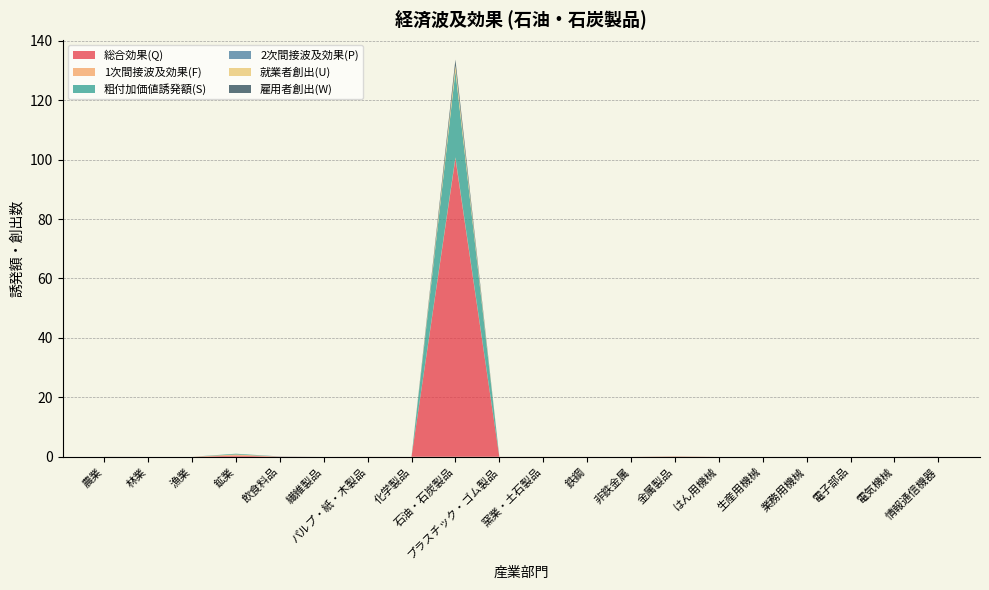

Reading right to left, what are all the values shown in this chart?

総合効果(Q): 0.0	0.0	0.0	0.0	0.0	0.0	0.1	0.0	0.0	0.0	0.0	100.4	0.0	0.0	0.0	0.1	0.4	0.0	0.0	0.0
1次間接波及効果(F): 0.0	0.0	0.0	0.0	0.0	0.0	0.1	0.0	0.0	0.0	0.0	0.4	0.0	0.0	0.0	0.0	0.4	0.0	0.0	0.0
粗付加価値誘発額(S): 0.0	0.0	0.0	0.0	0.0	0.0	0.0	0.0	0.0	0.0	0.0	28.9	0.0	0.0	0.0	0.0	0.3	0.0	0.0	0.0
2次間接波及効果(P): 0.0	0.0	0.0	0.0	0.0	0.0	0.0	0.0	0.0	0.0	0.0	0.0	0.0	0.0	0.0	0.1	0.0	0.0	0.0	0.0
就業者創出(U): 0.0	0.0	0.0	0.0	0.0	0.0	0.0	0.0	0.0	0.0	0.0	2.0	0.0	0.0	0.0	0.0	0.0	0.0	0.0	0.0
雇用者創出(W): 0.0	0.0	0.0	0.0	0.0	0.0	0.0	0.0	0.0	0.0	0.0	2.0	0.0	0.0	0.0	0.0	0.0	0.0	0.0	0.0